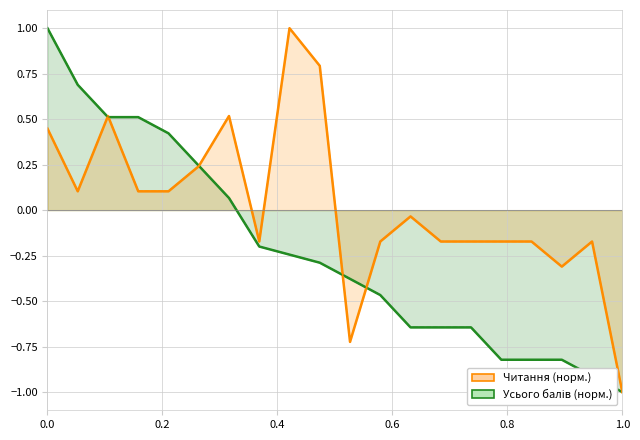

After their last crossing, which series has the higher values: Читання (line) or Усього балів (line)?

Читання (line)